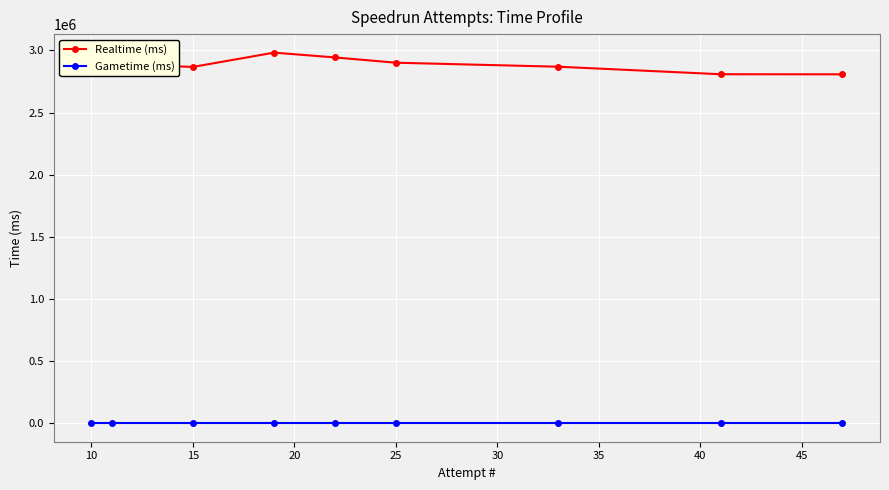

Which series has the widest spread of values?

Realtime (ms)